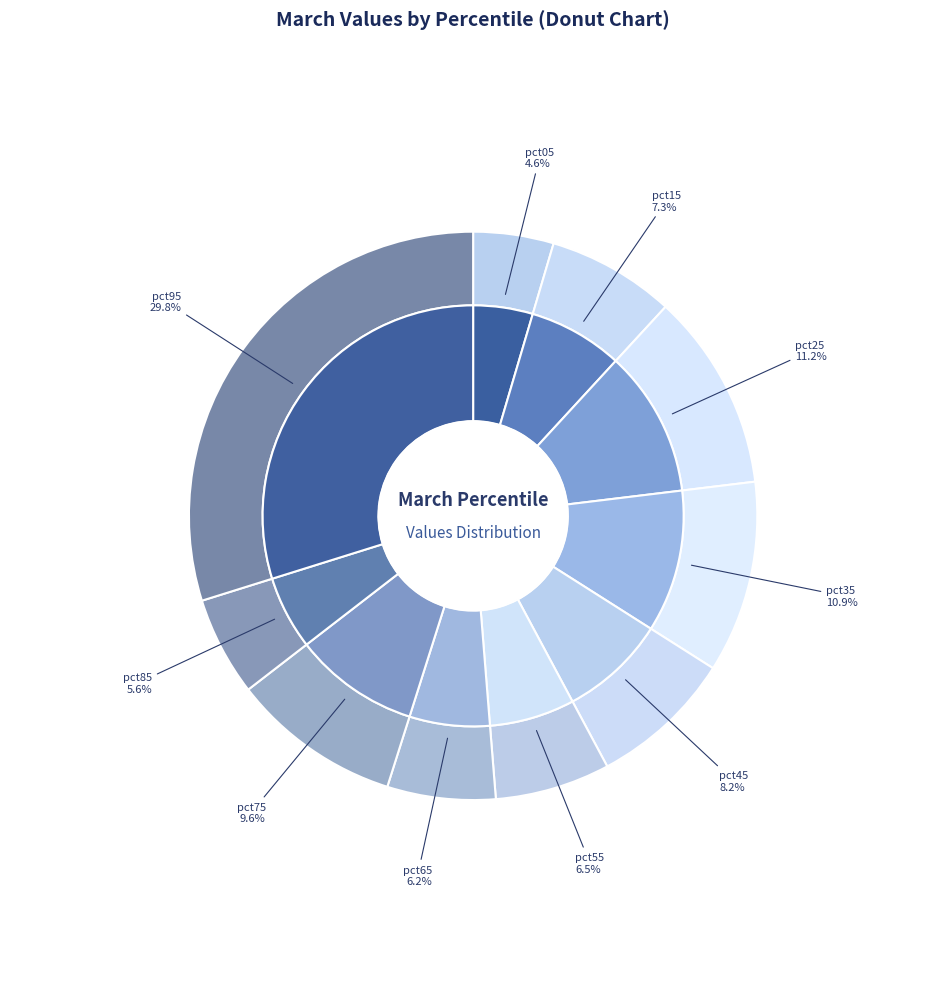

To the nearest percent, what is the difference between the largest and smallest slice percentages?

25%